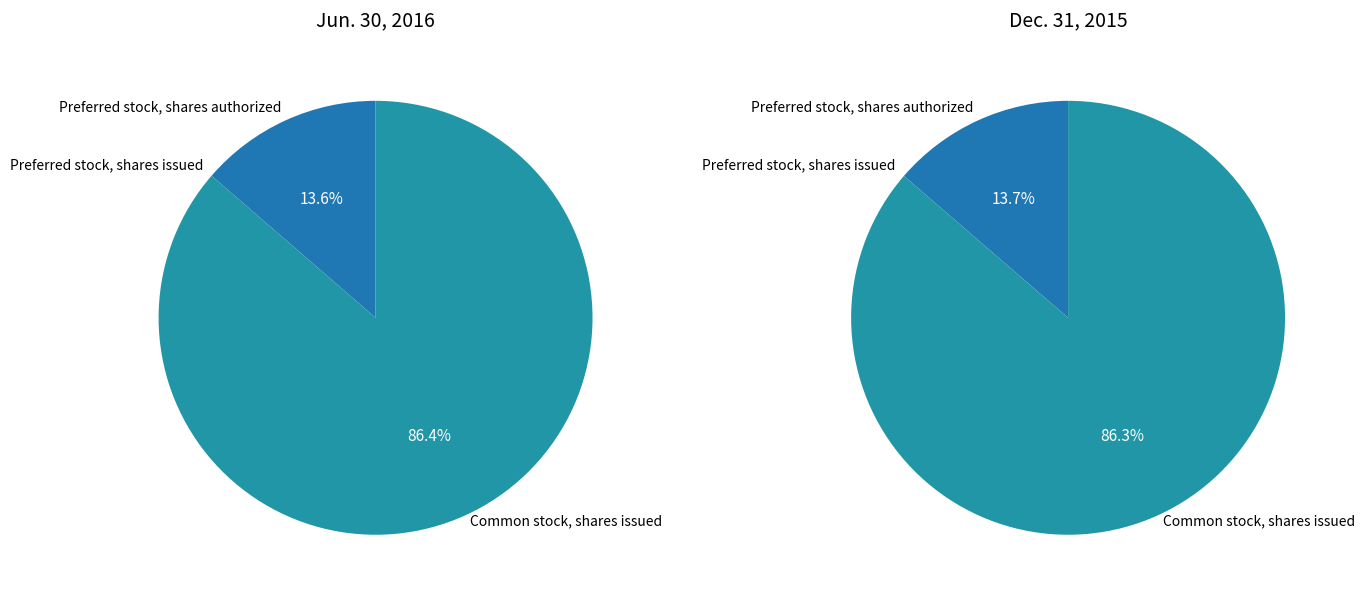

Which series has the widest spread of values?

Jun. 30, 2016